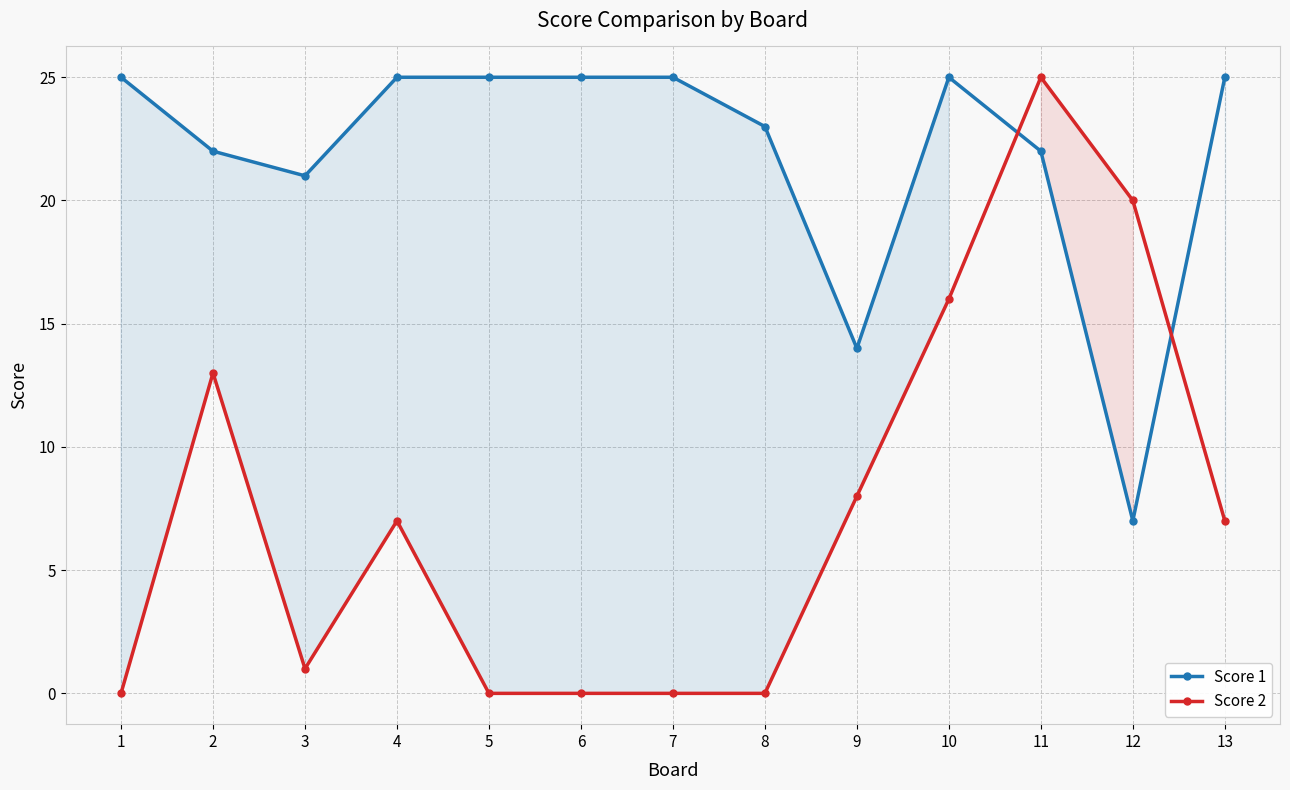

The Score 2 series shows 2 at 4. True or false?

False